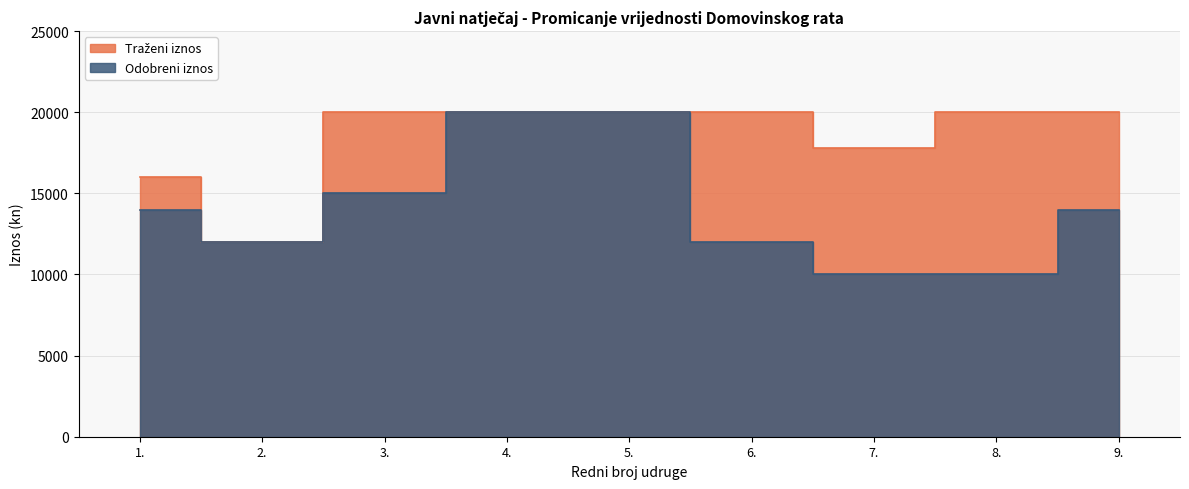

List the series in order of their overall mean, lowest first.

Odobreni iznos, Traženi iznos